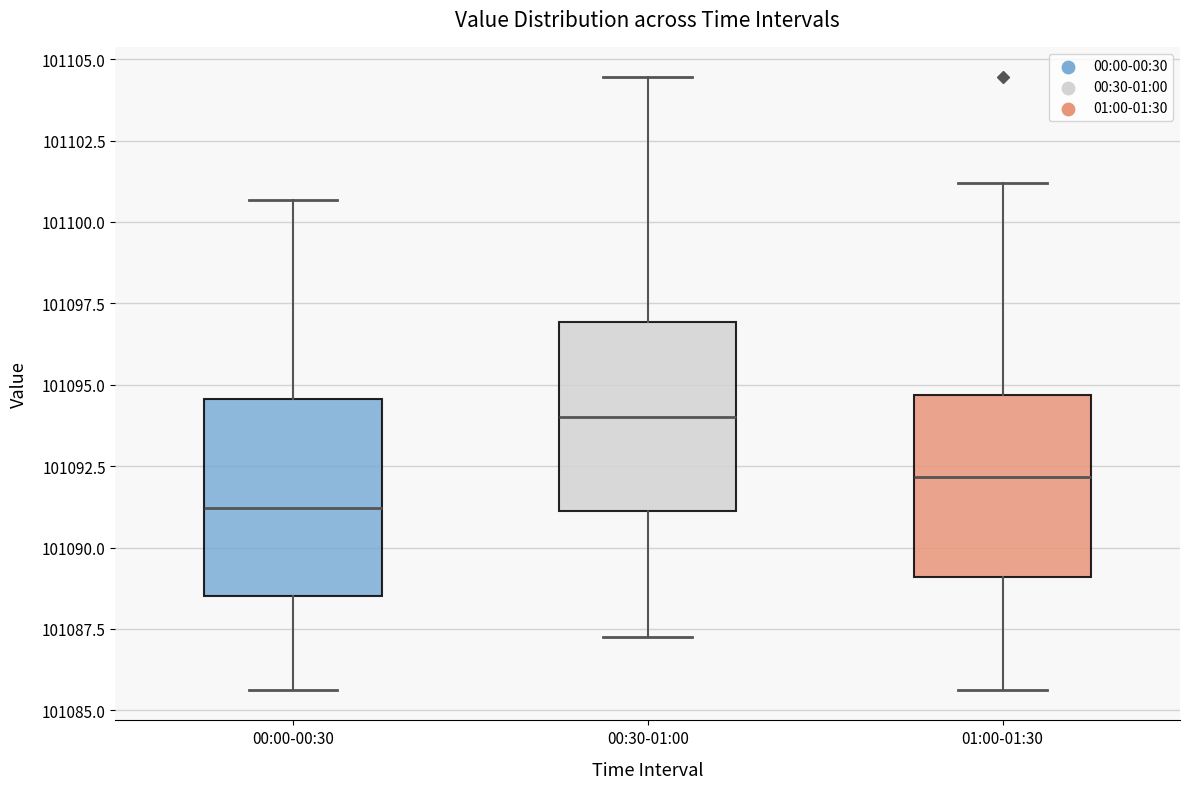

Reading left to right, transcribe this box plot: for each box, give where its median line is, the range the box spans, and where its two whiskers end, as read against the y-axis. The values are not printed on the chart, so give them approximately, as read against the axis.

00:00-00:30: median 101091.0, box 101088.5 to 101094.5, whiskers 101085.5 to 101100.5
00:30-01:00: median 101094.0, box 101091.0 to 101097.0, whiskers 101087.5 to 101104.5
01:00-01:30: median 101092.0, box 101089.0 to 101094.5, whiskers 101085.5 to 101101.0